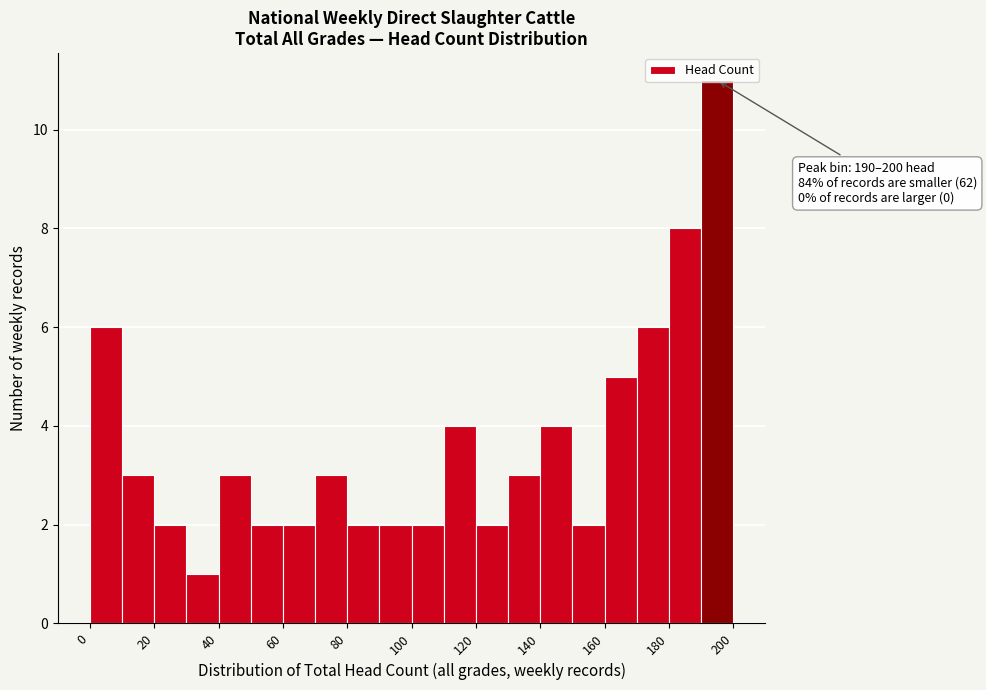

Which range on the x-axis has the tallest bar?

190 to 200